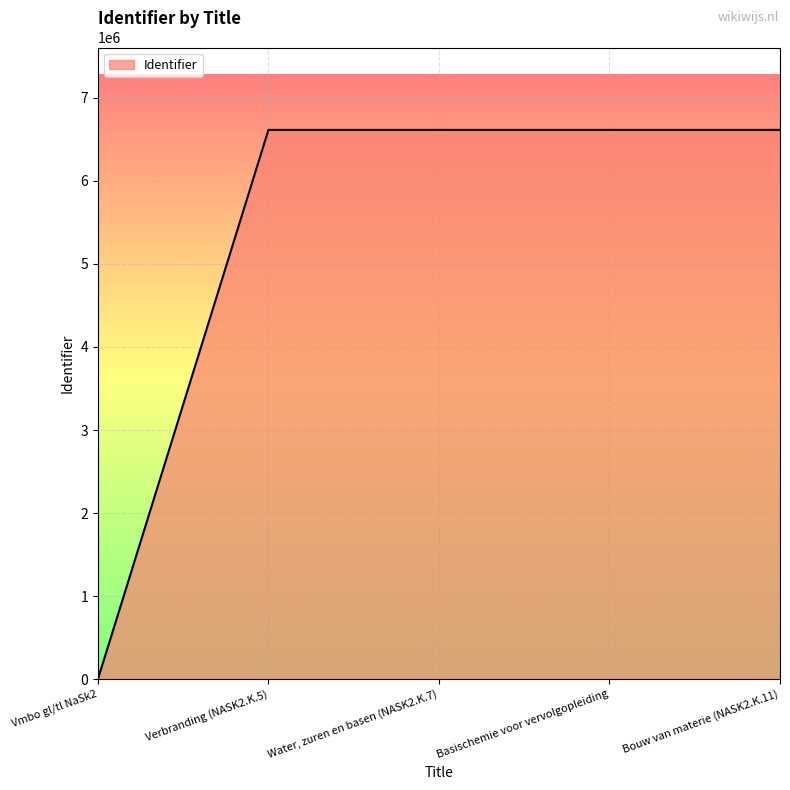

At which category does the chart reach its minimum across all series?

Vmbo gl/tl NaSk2